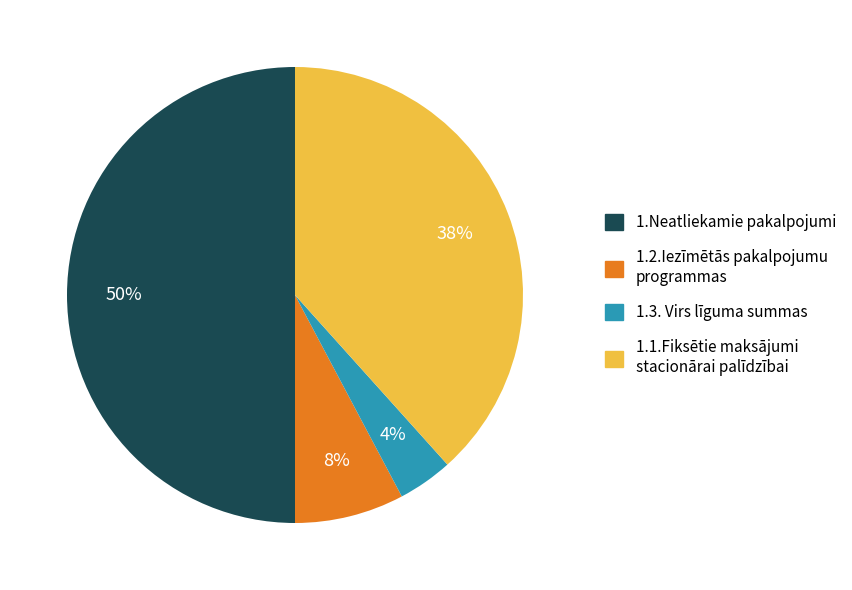

Does 1.3. Virs līguma summas account for over 50% of the chart?

No